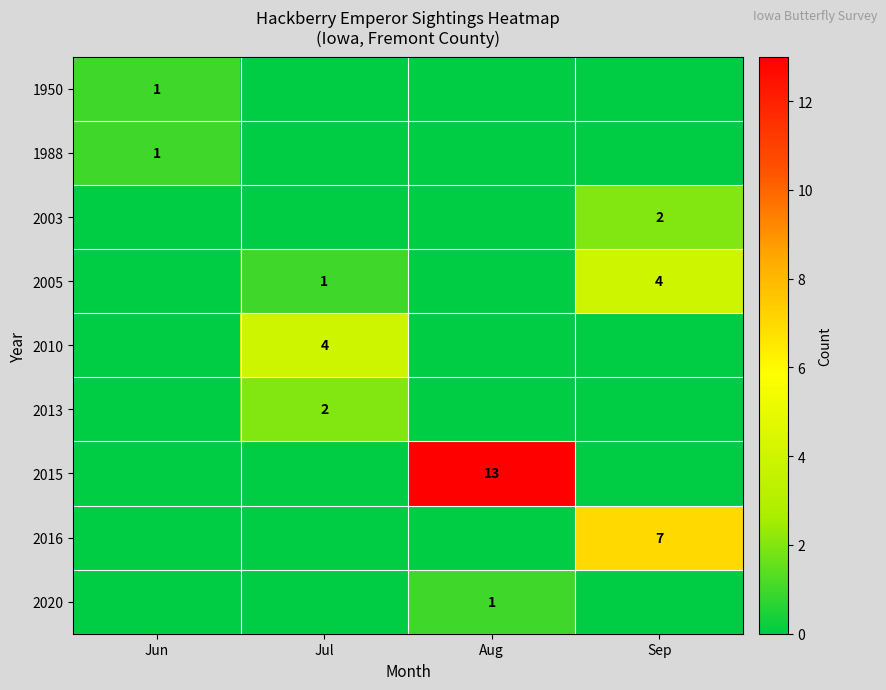

Which has a higher value, Sep or Aug?

Sep